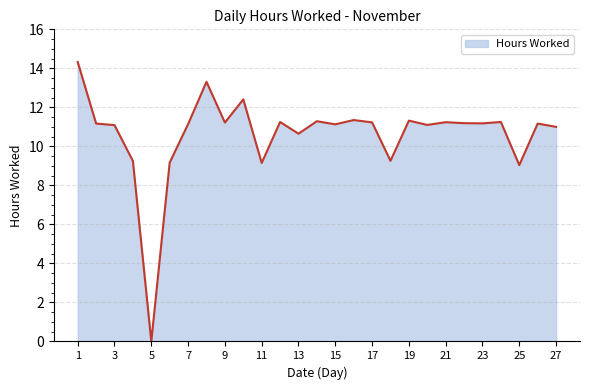

What is the maximum value shown in the chart?

14.3